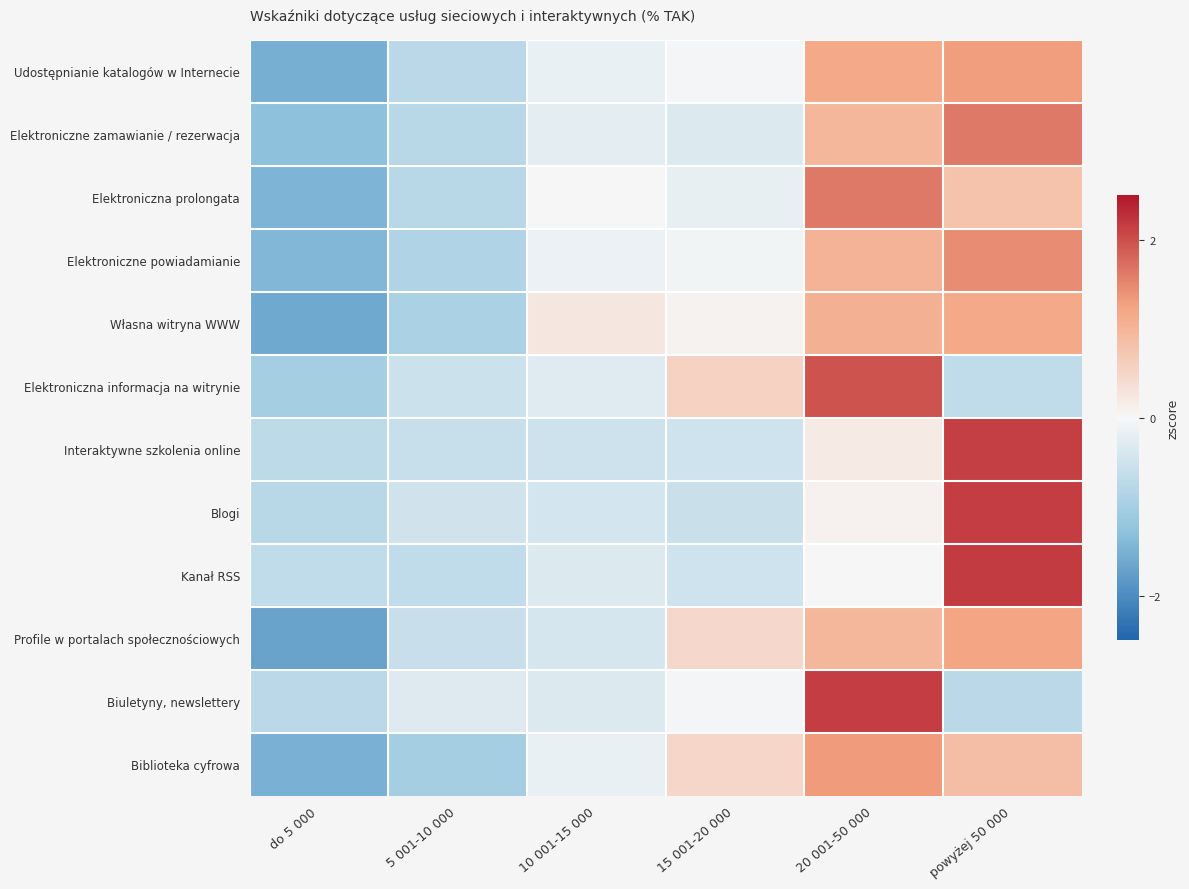

Reading left to right, extract all data points from this chart.

Udostępnianie katalogów w Internecie: do 5 000=-1.5	5 001-10 000=-0.8	10 001-15 000=-0.2	15 001-20 000=-0.0	20 001-50 000=1.2	powyżej 50 000=1.3
Elektroniczne zamawianie / rezerwacja: do 5 000=-1.3	5 001-10 000=-0.8	10 001-15 000=-0.2	15 001-20 000=-0.3	20 001-50 000=1.0	powyżej 50 000=1.6
Elektroniczna prolongata: do 5 000=-1.5	5 001-10 000=-0.8	10 001-15 000=0.0	15 001-20 000=-0.2	20 001-50 000=1.6	powyżej 50 000=0.8
Elektroniczne powiadamianie: do 5 000=-1.4	5 001-10 000=-0.9	10 001-15 000=-0.1	15 001-20 000=-0.1	20 001-50 000=1.0	powyżej 50 000=1.5
Własna witryna WWW: do 5 000=-1.6	5 001-10 000=-0.9	10 001-15 000=0.2	15 001-20 000=0.1	20 001-50 000=1.1	powyżej 50 000=1.2
Elektroniczna informacja na witrynie: do 5 000=-1.0	5 001-10 000=-0.5	10 001-15 000=-0.3	15 001-20 000=0.6	20 001-50 000=2.0	powyżej 50 000=-0.7
Interaktywne szkolenia online: do 5 000=-0.7	5 001-10 000=-0.6	10 001-15 000=-0.5	15 001-20 000=-0.5	20 001-50 000=0.2	powyżej 50 000=2.1
Blogi: do 5 000=-0.8	5 001-10 000=-0.5	10 001-15 000=-0.4	15 001-20 000=-0.6	20 001-50 000=0.1	powyżej 50 000=2.2
Kanał RSS: do 5 000=-0.7	5 001-10 000=-0.7	10 001-15 000=-0.3	15 001-20 000=-0.5	20 001-50 000=0.0	powyżej 50 000=2.2
Profile w portalach społecznościowych: do 5 000=-1.7	5 001-10 000=-0.6	10 001-15 000=-0.4	15 001-20 000=0.5	20 001-50 000=1.0	powyżej 50 000=1.2
Biuletyny, newslettery: do 5 000=-0.7	5 001-10 000=-0.3	10 001-15 000=-0.3	15 001-20 000=-0.0	20 001-50 000=2.2	powyżej 50 000=-0.7
Biblioteka cyfrowa: do 5 000=-1.5	5 001-10 000=-1.0	10 001-15 000=-0.2	15 001-20 000=0.5	20 001-50 000=1.3	powyżej 50 000=0.9